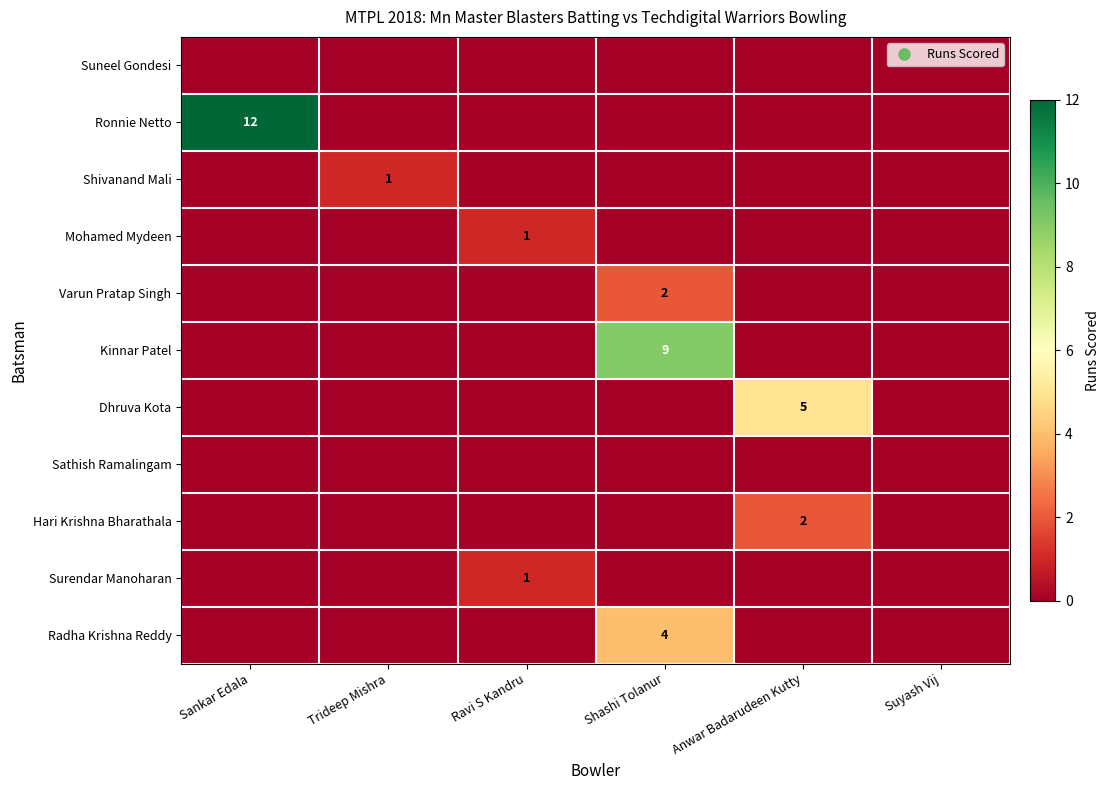

The value of Suneel Gondesi at Sankar Edala is 0. True or false?

True